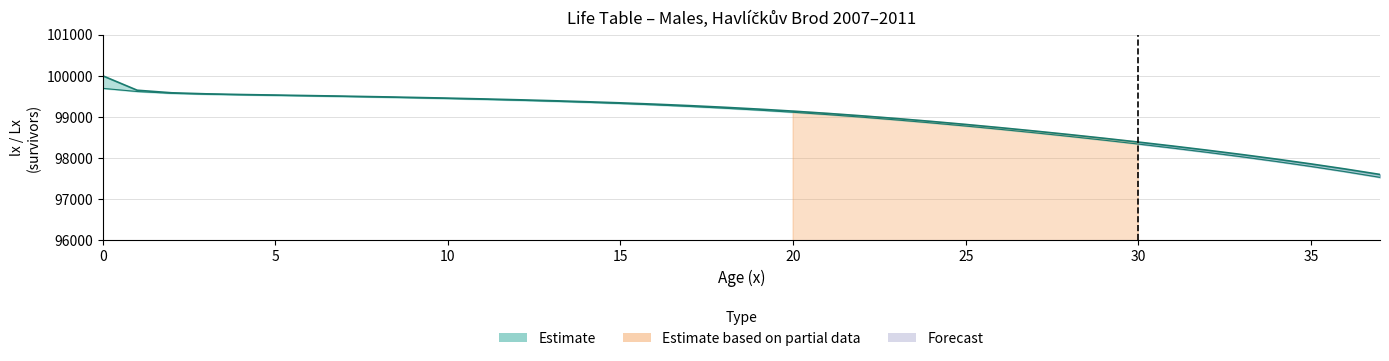

Reading left to right, extract all data points from this chart.

lx: 0=100000.0	1=99648.4	2=99586.1	3=99560.8	4=99544.5	5=99531.0	6=99517.9	7=99504.3	8=99489.7	9=99473.9	10=99456.6	11=99437.8	12=99417.4	13=99394.8	14=99369.7	15=99341.7	16=99310.1	17=99274.6	18=99234.7	19=99190.0	20=99140.4	21=99085.7	22=99025.8	23=98960.9	24=98891.2	25=98817.1	26=98738.8	27=98656.7	28=98571.0	29=98481.7	30=98388.8	31=98292.1	32=98191.3	33=98085.9	34=97975.1	35=97858.2	36=97734.3	37=97602.1
Lx: 0=99694.1	1=99617.3	2=99573.4	3=99552.6	4=99537.7	5=99524.5	6=99511.1	7=99497.0	8=99481.8	9=99465.2	10=99447.2	11=99427.6	12=99406.1	13=99382.3	14=99355.7	15=99325.9	16=99292.3	17=99254.6	18=99212.3	19=99165.2	20=99113.0	21=99055.7	22=98993.4	23=98926.1	24=98854.2	25=98778.0	26=98697.8	27=98613.8	28=98526.3	29=98435.2	30=98340.5	31=98241.7	32=98138.6	33=98030.5	34=97916.7	35=97796.2	36=97668.2	37=97531.2